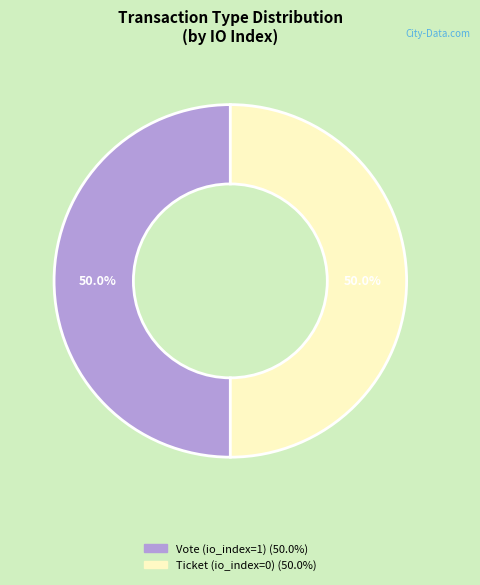

To the nearest percent, what percentage of the pie is Vote (io_index=1)?

50%